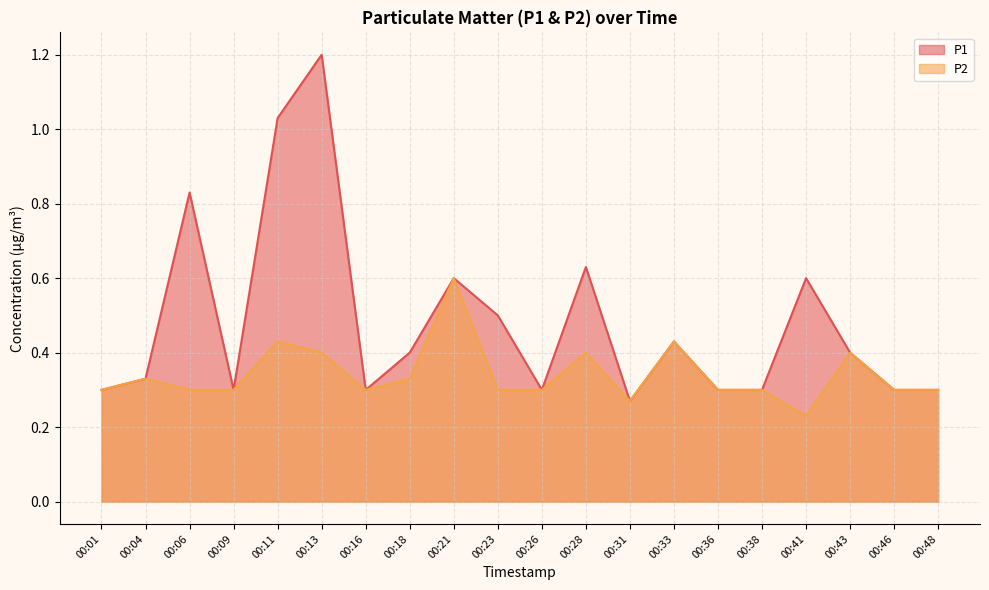

Does the chart display data point markers on the line(s)?

No